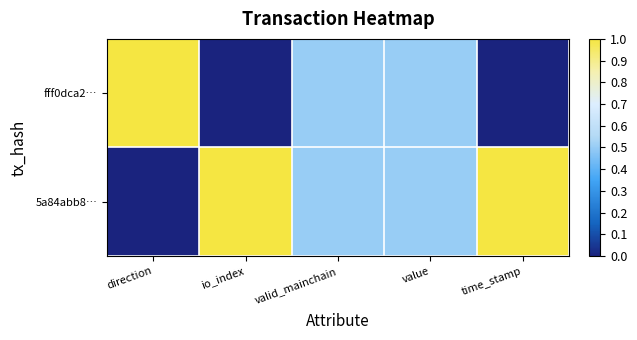

Which has a higher value, time_stamp or value?

time_stamp